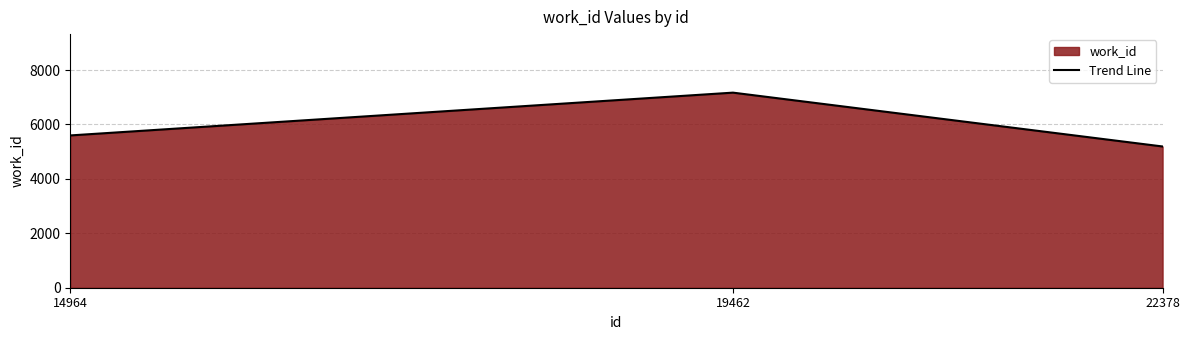

The value at 19462 is 7171. True or false?

True